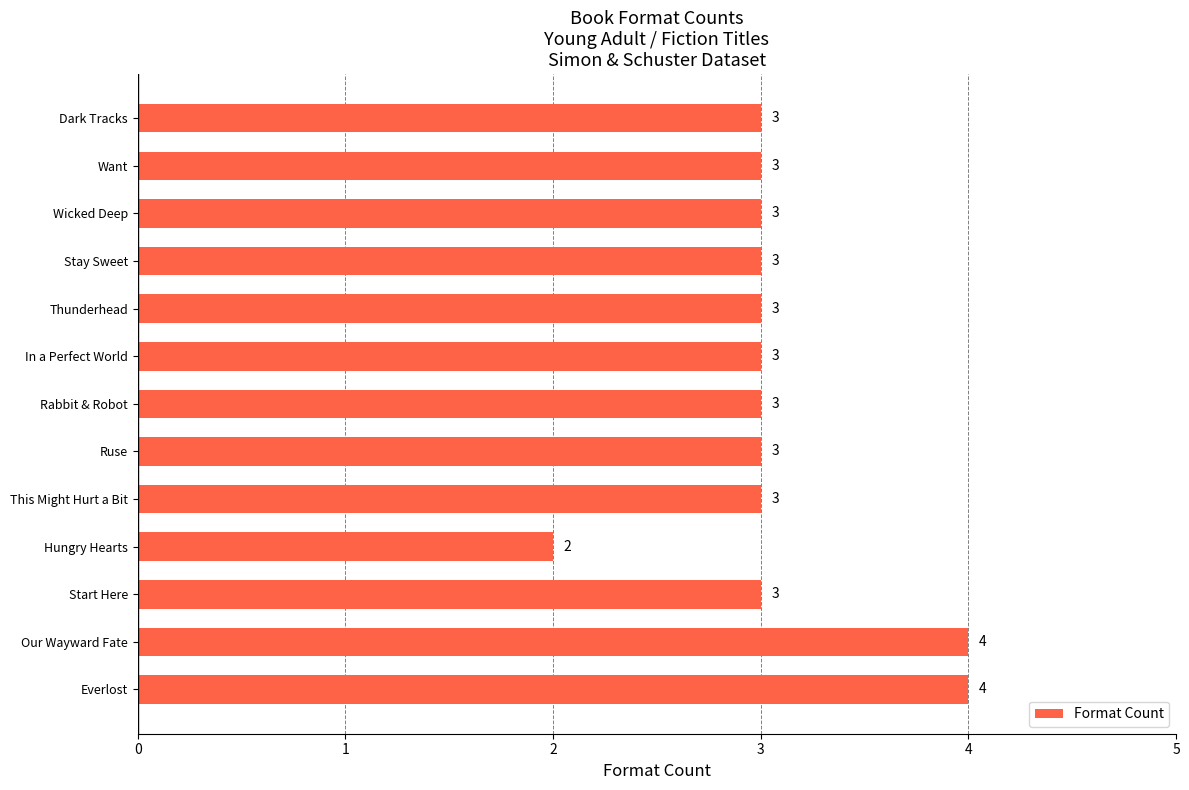

Are the bars grouped side by side (vs. stacked)?

No